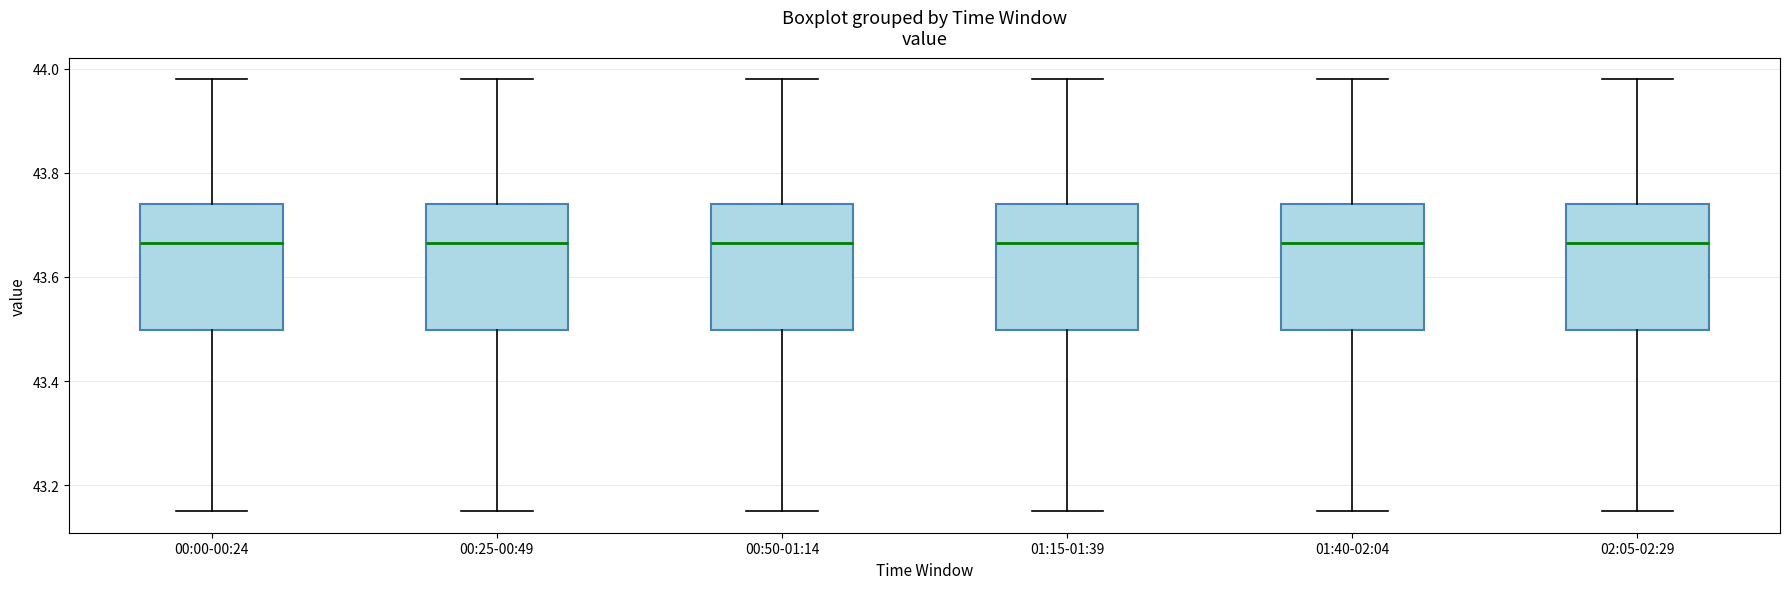

Where is the upper edge of the box for 00:50-01:14 on the y-axis? The values are not printed on the chart, so give them approximately, as read against the axis.

43.74